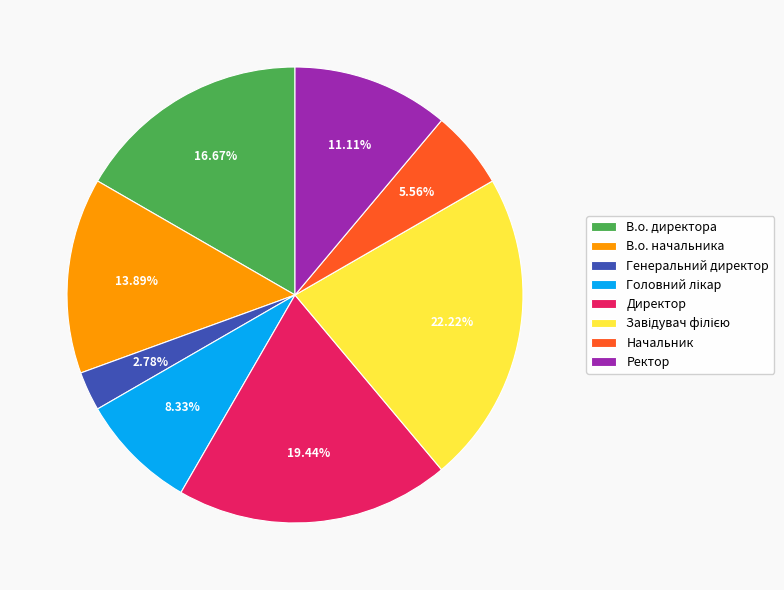

What is the smallest slice in the pie chart?

Генеральний директор